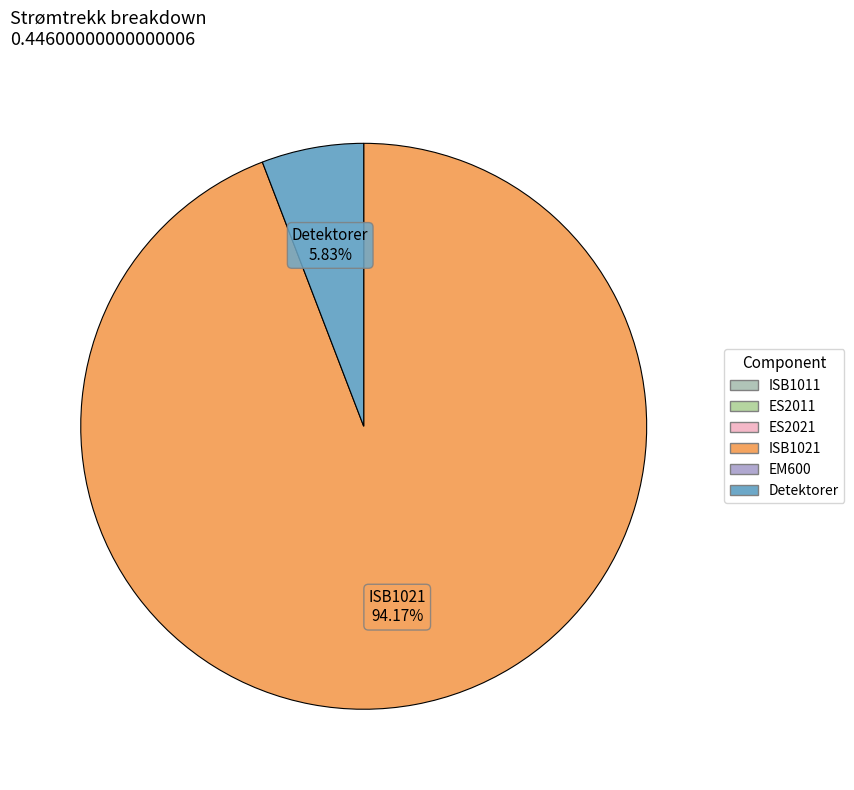

Is there a majority slice in this chart?

Yes